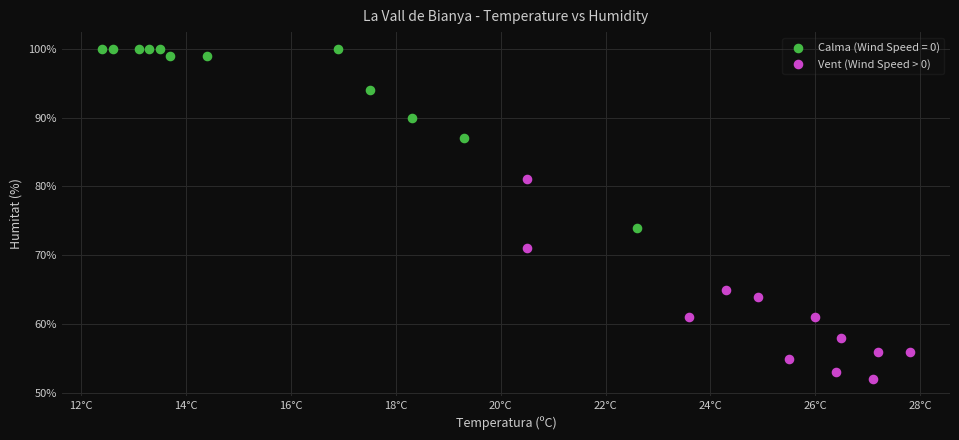

Which series contains the highest Y value?

Calma (Wind Speed = 0)